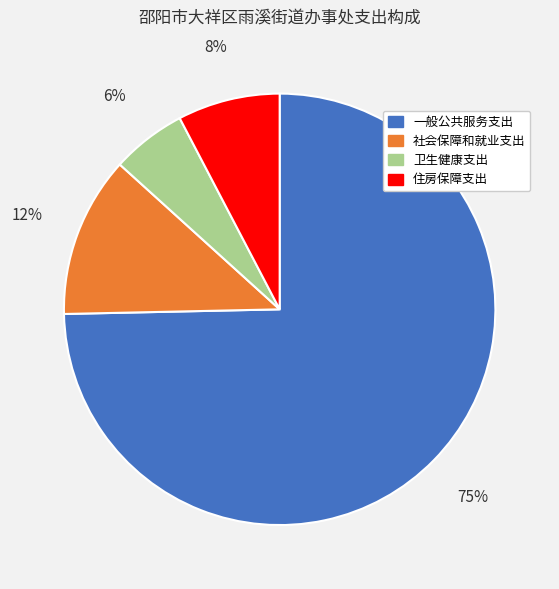

Which slice is the largest?

一般公共服务支出